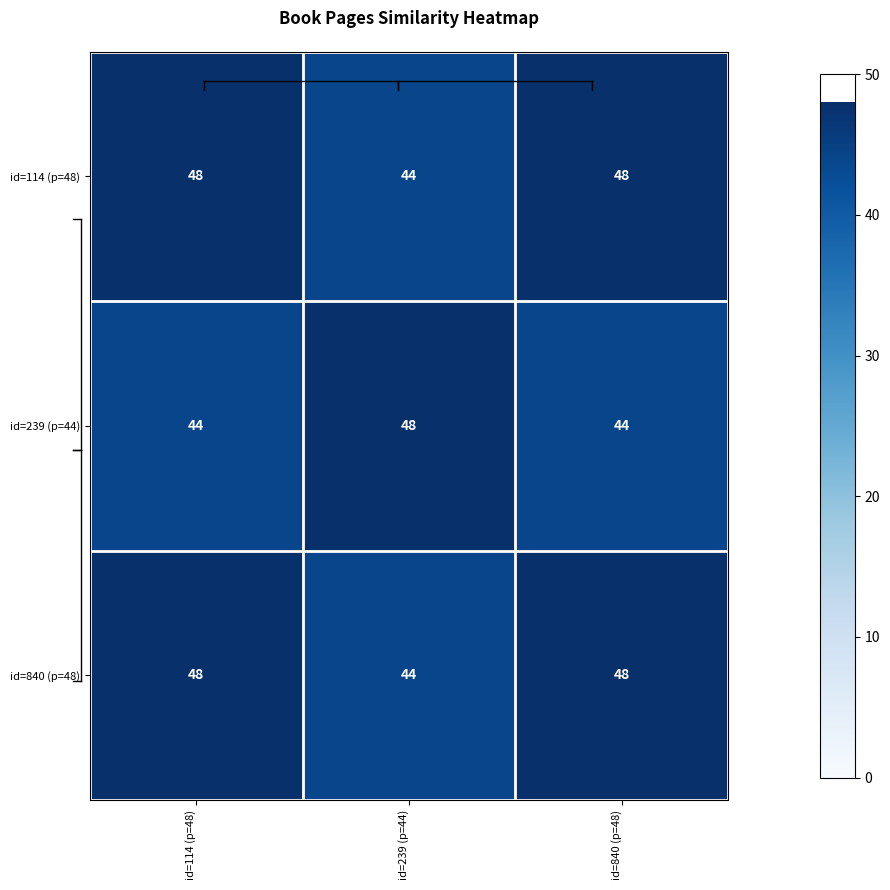

Is it true that id=840 (p=48) equals 66 at id=840 (p=48)?

False